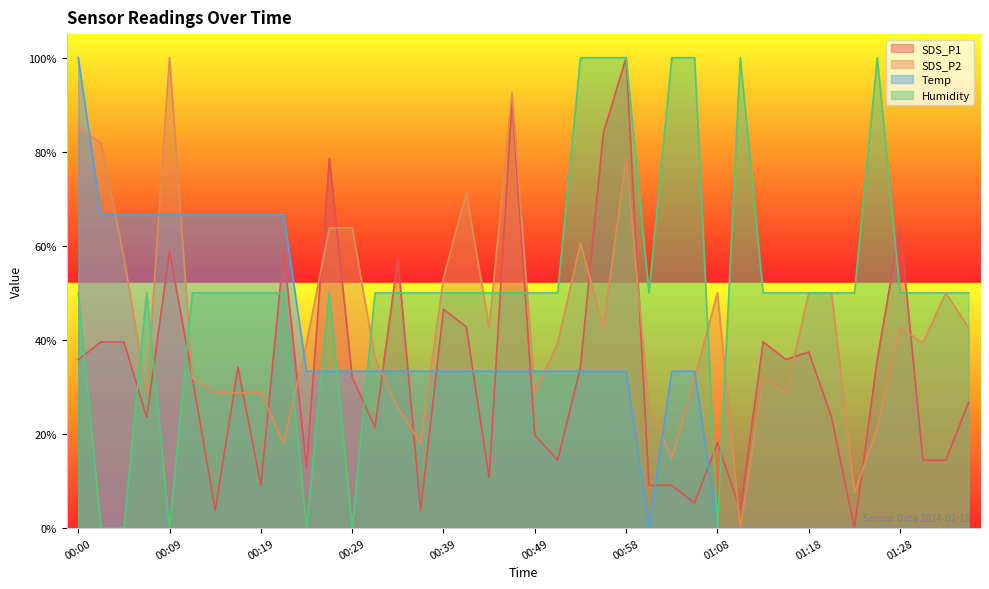

What is the difference between the maximum and minimum values in the SDS_P2 series?

100.0